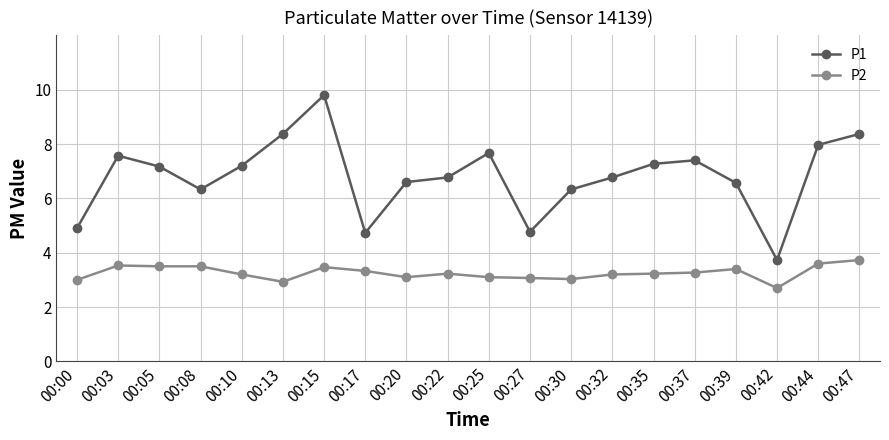

Which series changed the most between 00:22 and 00:25?

P1